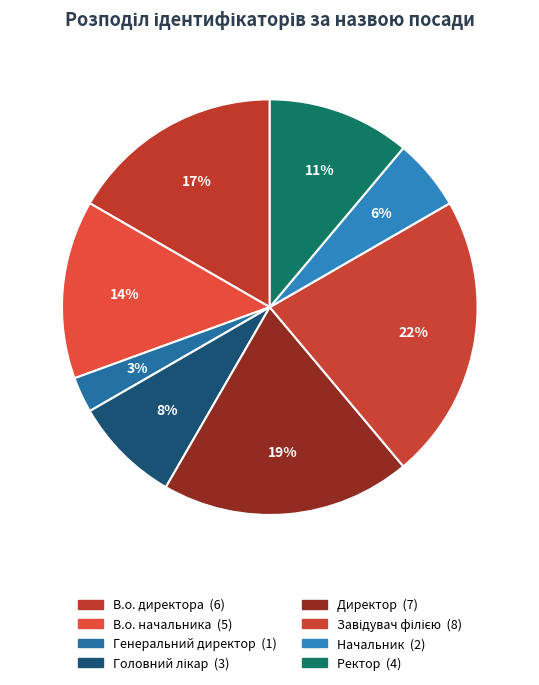

Rank the categories by value from highest to lowest.

Завідувач філією, Директор, В.о. директора, В.о. начальника, Ректор, Головний лікар, Начальник, Генеральний директор